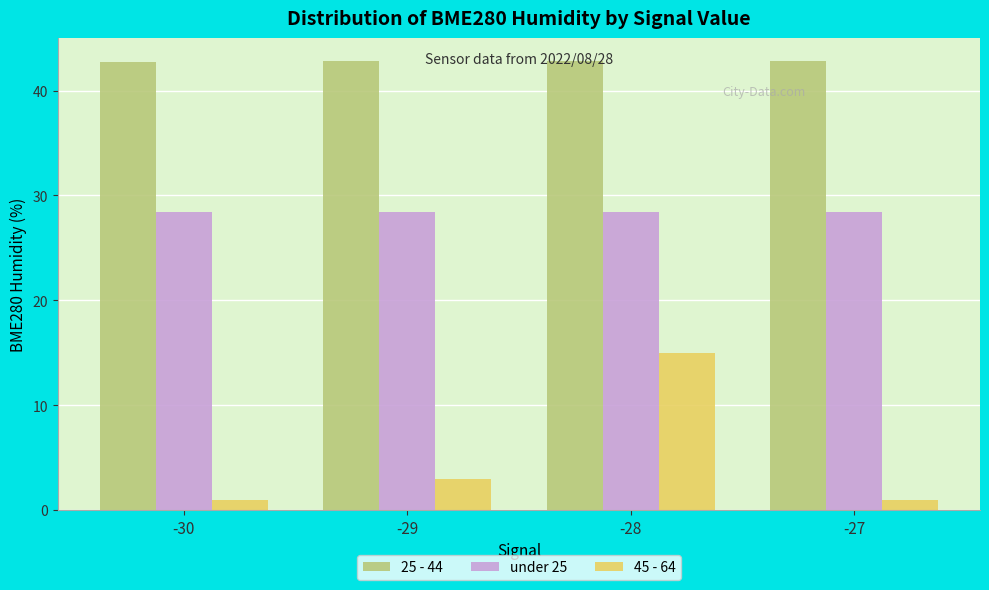

How many bars are there in each group?

3